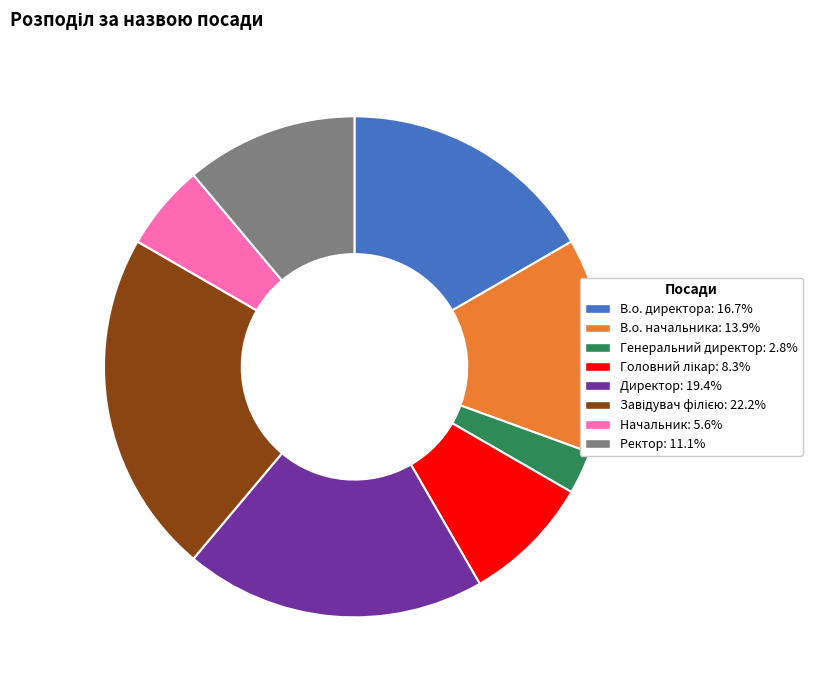

Which has a higher value, Начальник or В.о. директора?

В.о. директора